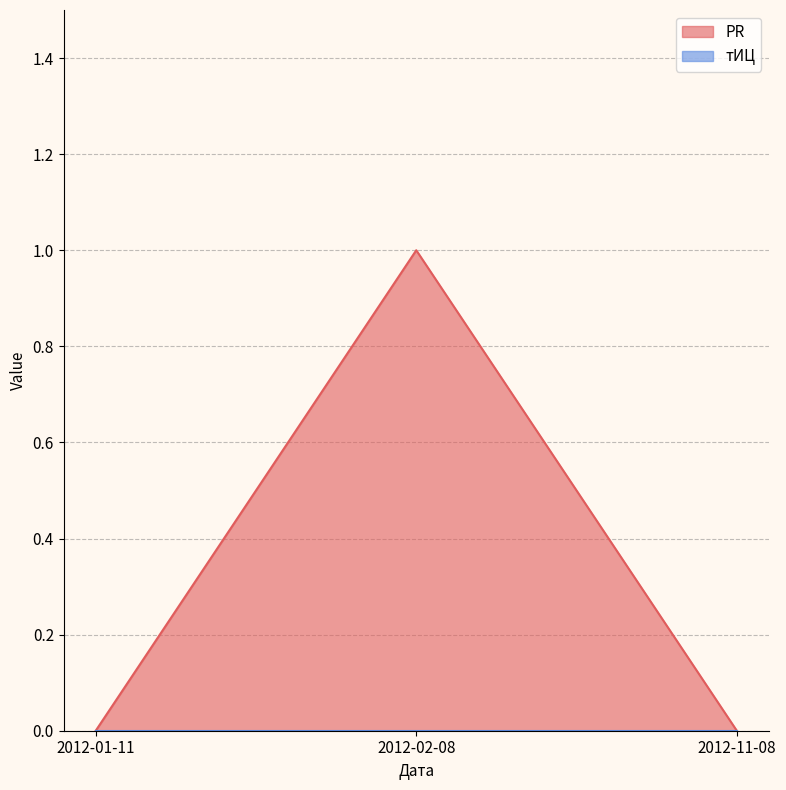

Count the values in the range 0 to 1.

3